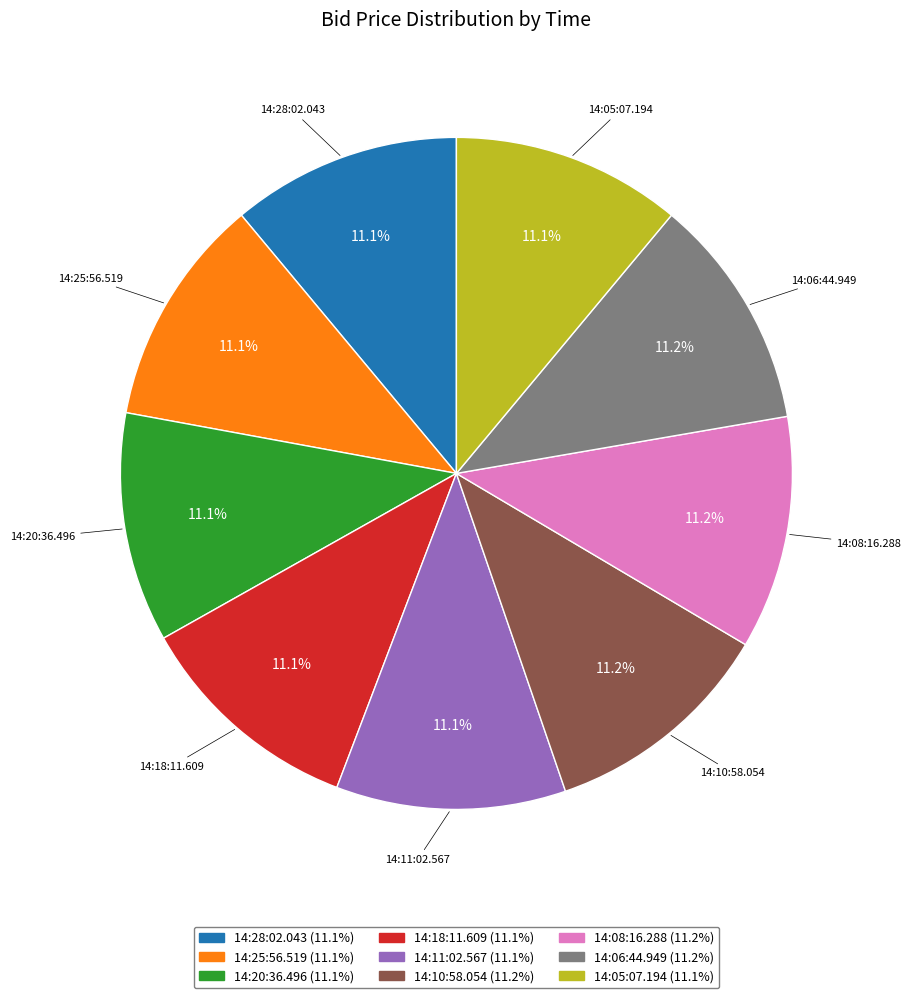

How many slices are in this pie chart?

9